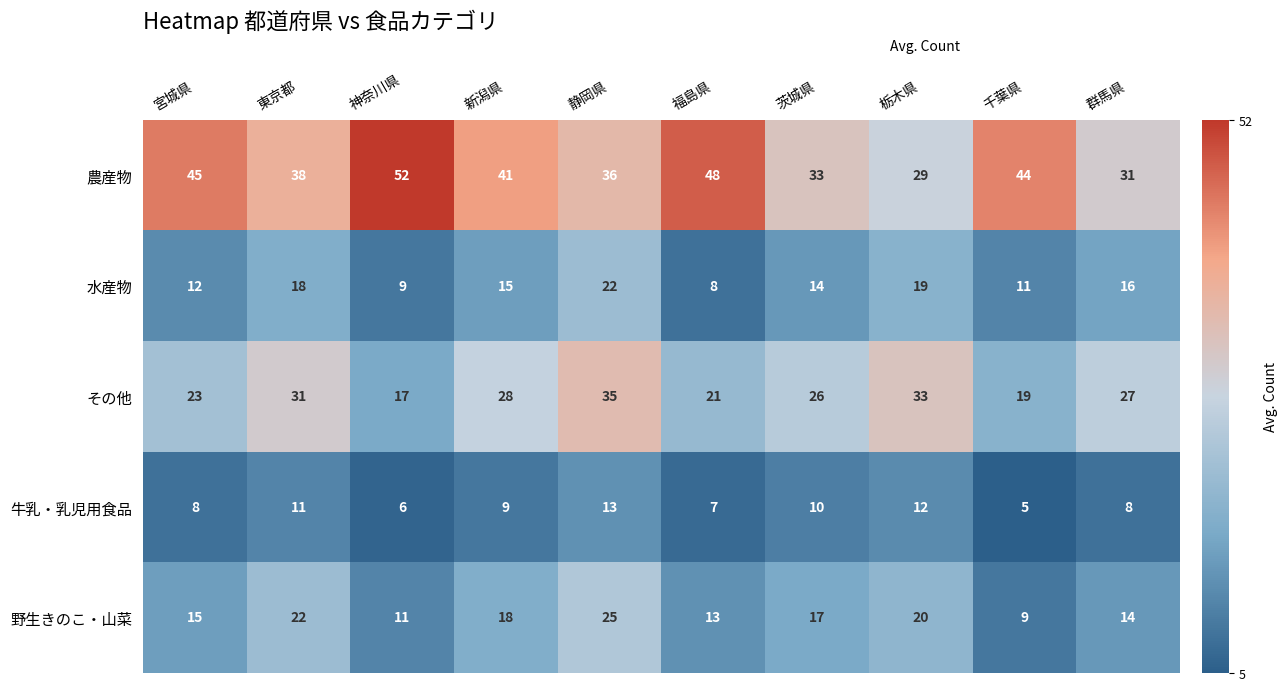

Which series has the largest total across all categories?

農産物